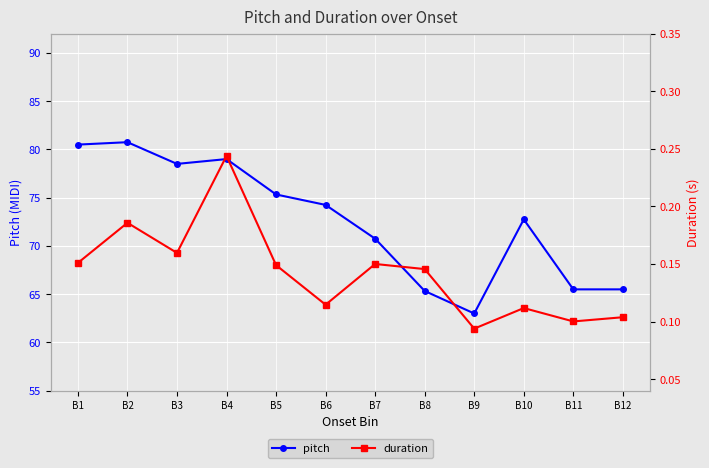

Where does the pitch series first go above 74?

B1